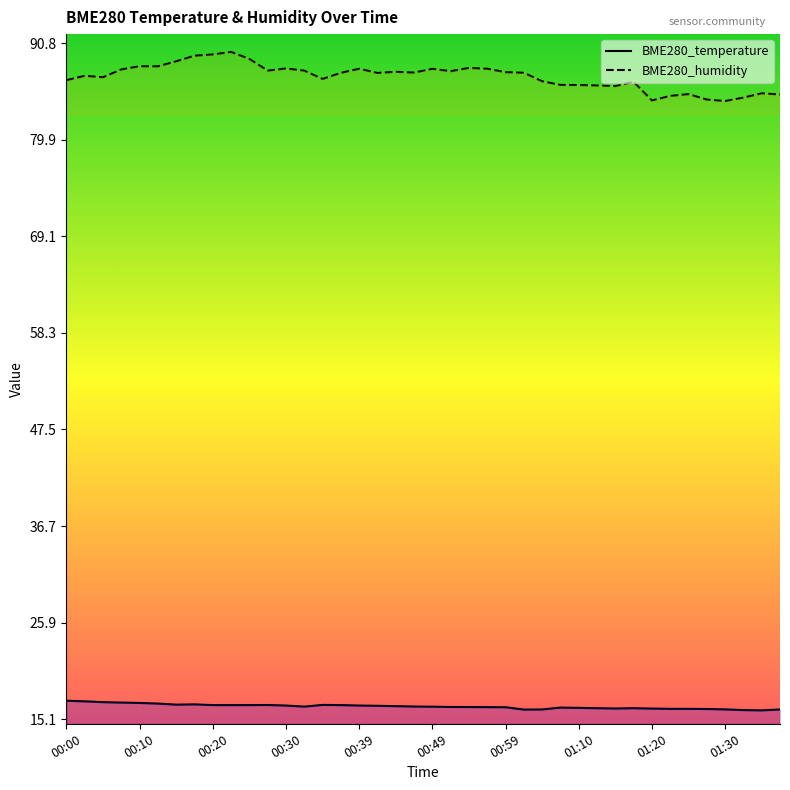

What is the value of the BME280_humidity point at the 7th from the left?

88.7